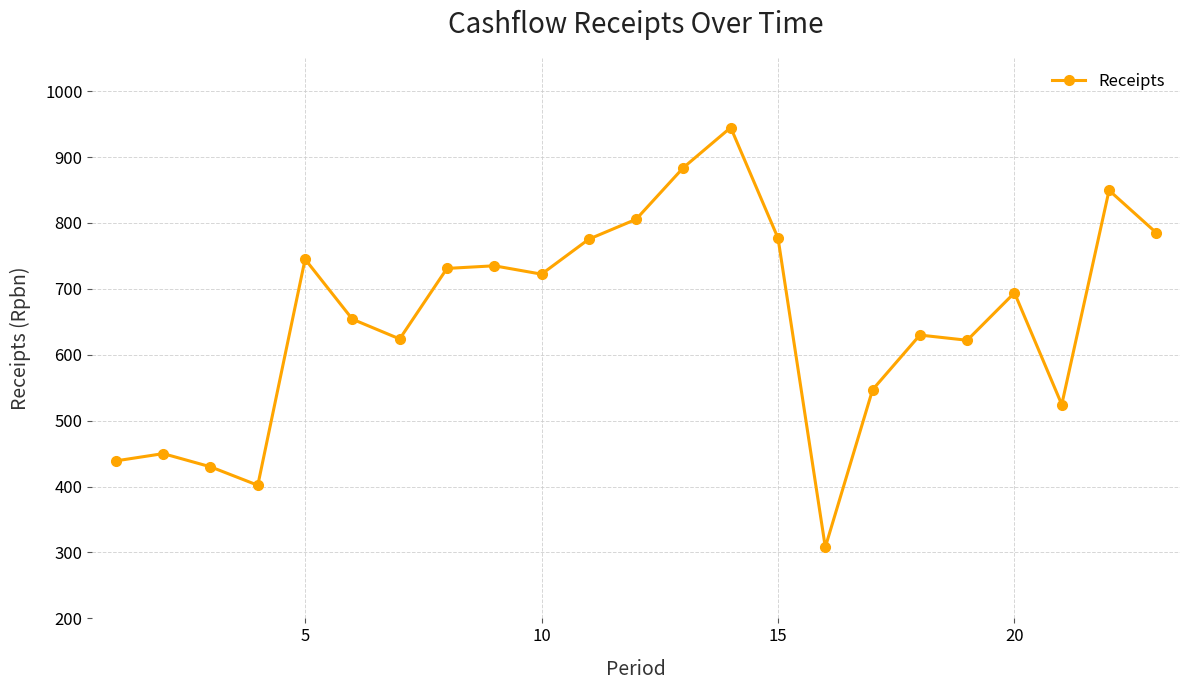

What is the difference between the second highest and minimum values?

576.0